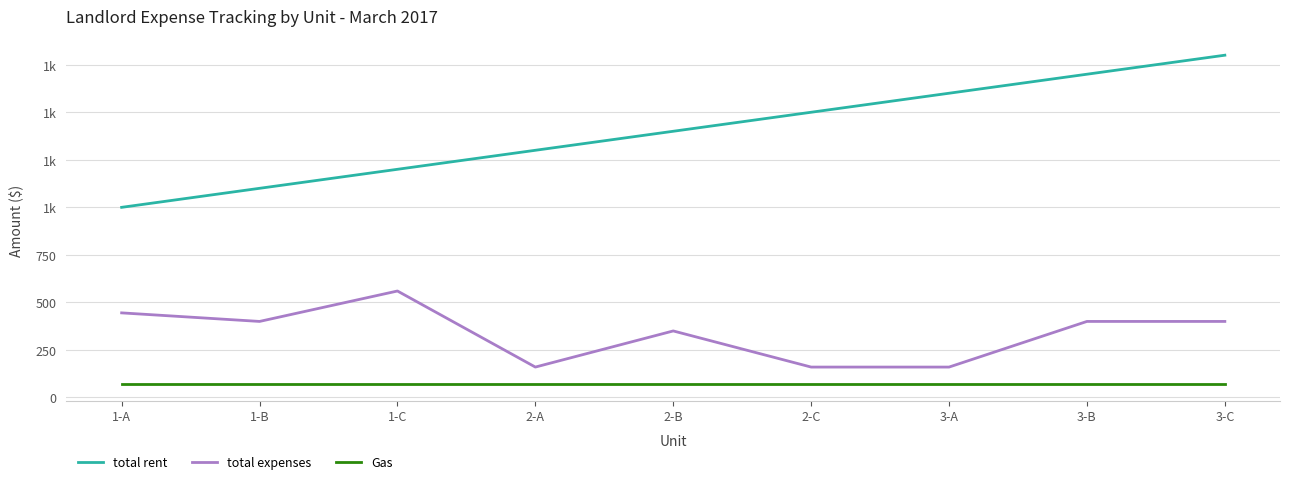

Where is the first local minimum for total expenses?

1-B